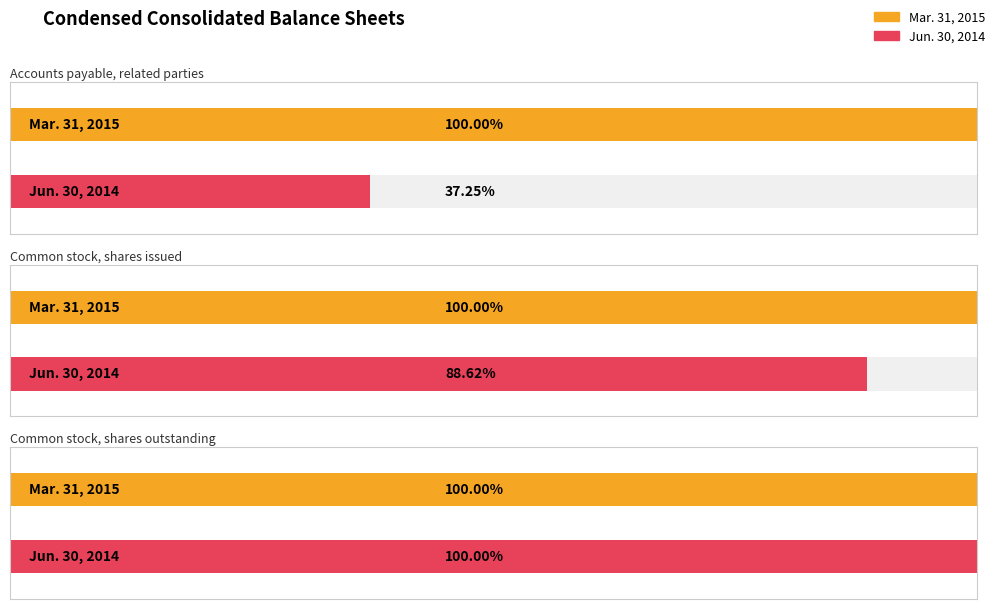

Between Common stock, shares issued and Accounts payable, related parties, which is larger?

Common stock, shares issued